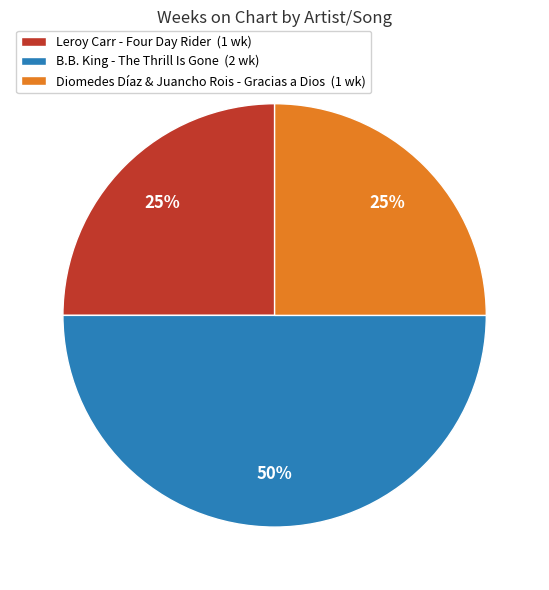

Which has a higher value, Diomedes Díaz & Juancho Rois - Gracias a Dios or B.B. King - The Thrill Is Gone?

B.B. King - The Thrill Is Gone